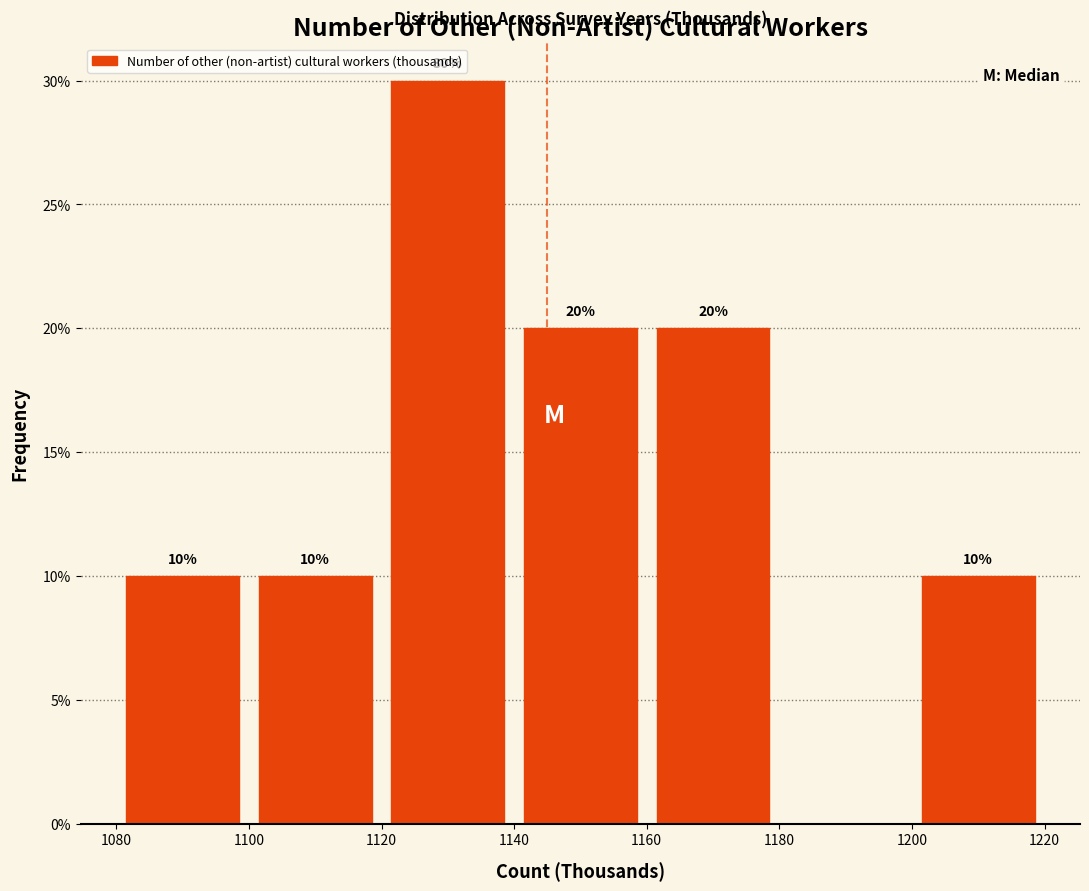

Which range on the x-axis has the tallest bar?

1120 to 1140